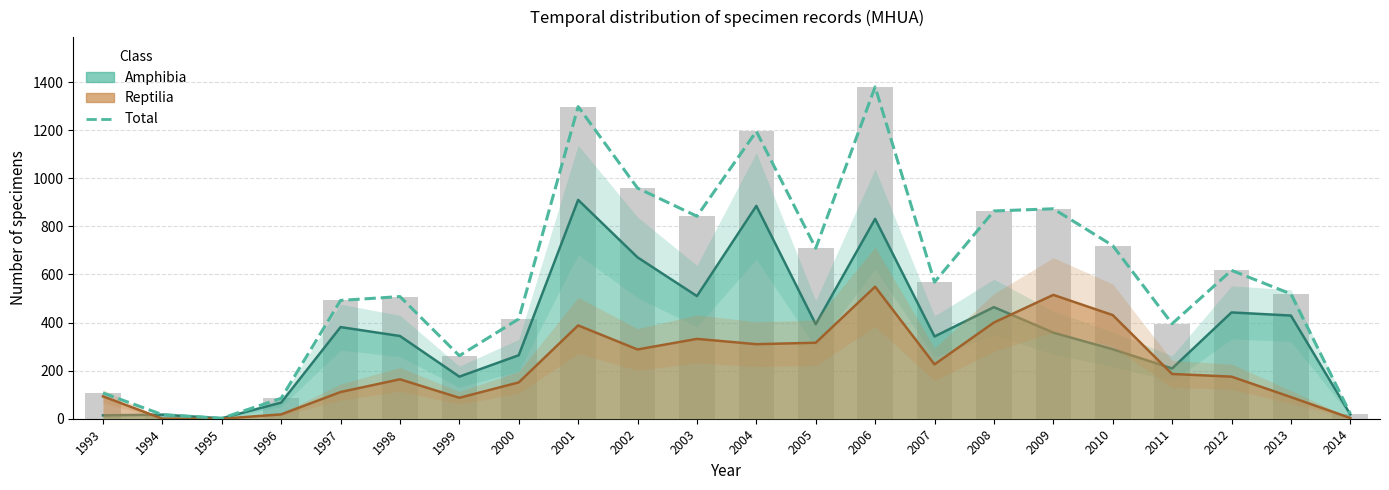

True or false: the data shows 3 at 1995.

False